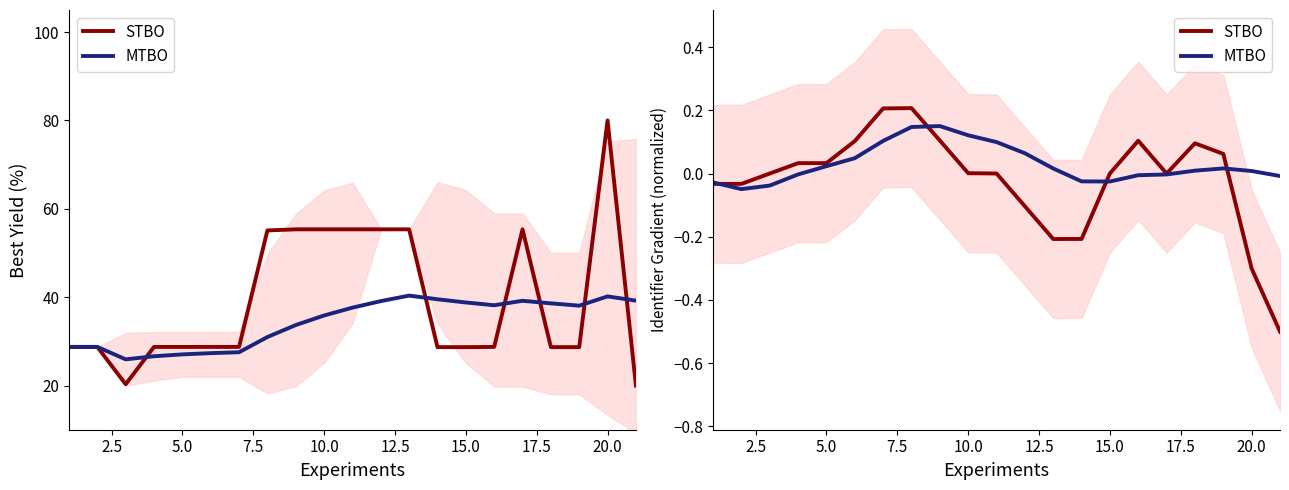

How many distinct data groups are displayed?

2